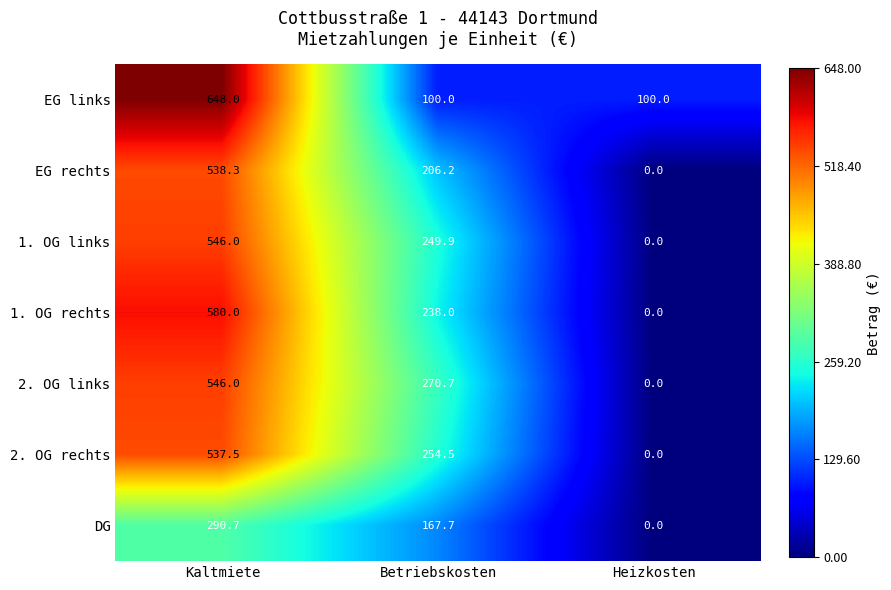

Which series has the largest total across all categories?

EG links